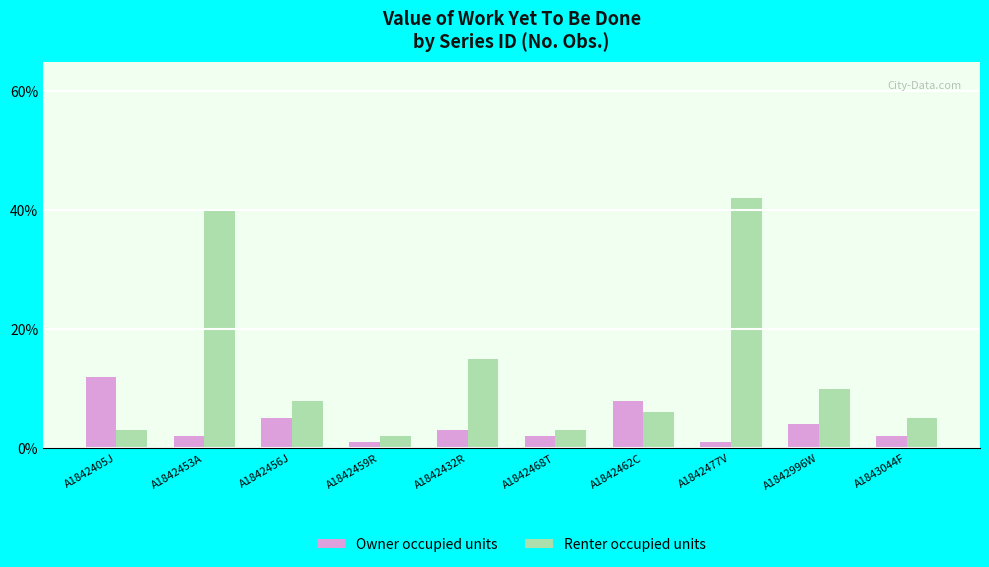

What is the spread (max minus min) of values at A1842405J?

9